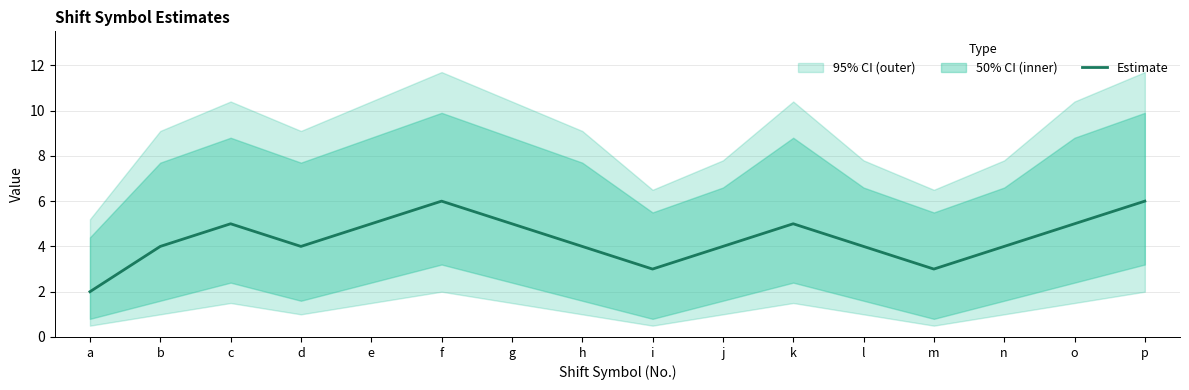

What is the value of the 6th point from the left?

6